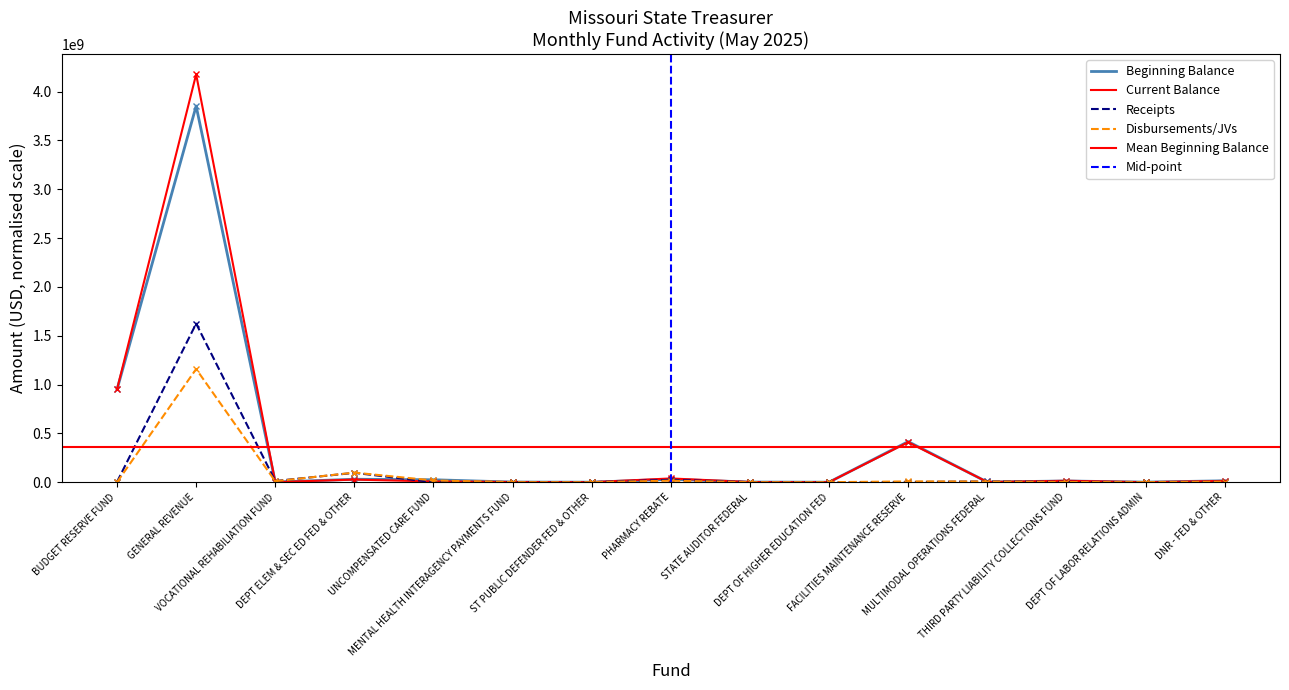

At how many categories does at least one series exceed 240212965?

3